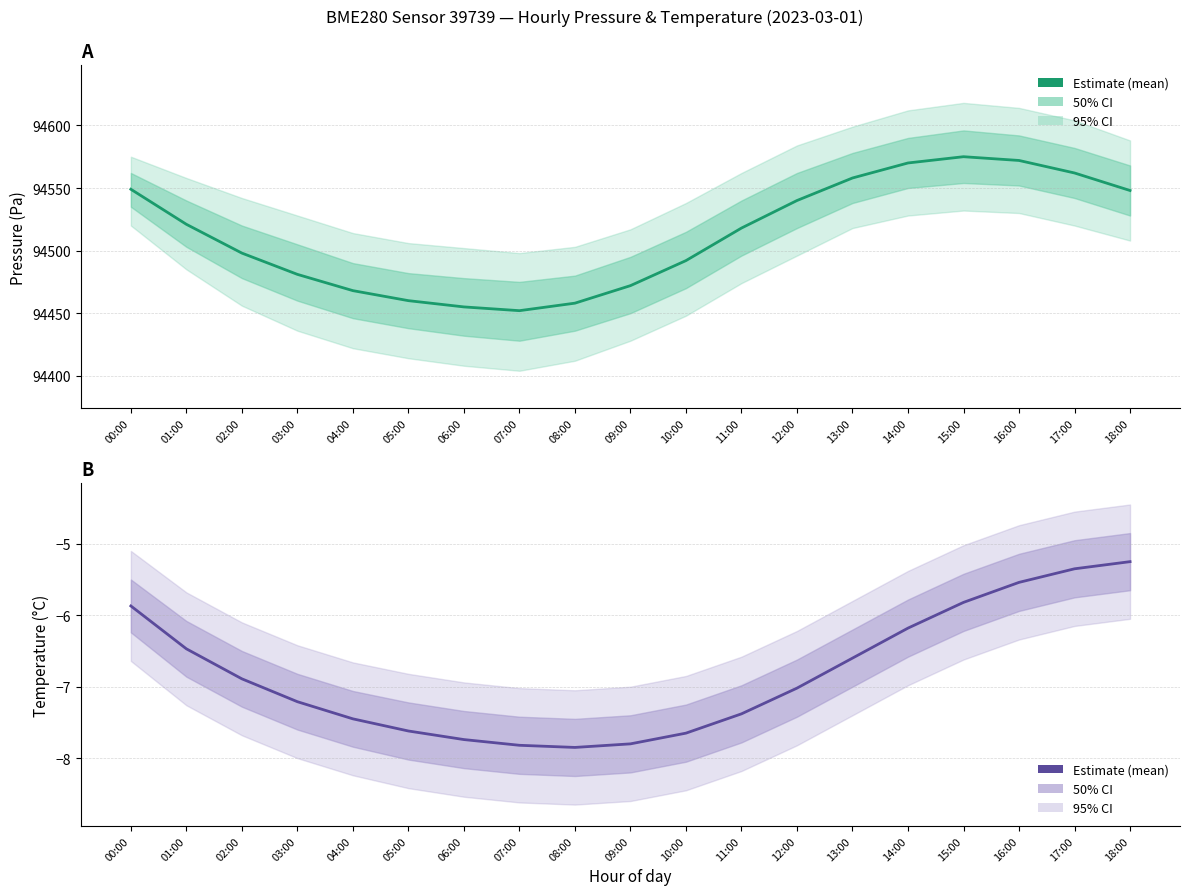

Rank the categories by value from highest to lowest.

18:00, 17:00, 16:00, 15:00, 00:00, 14:00, 01:00, 13:00, 02:00, 12:00, 03:00, 11:00, 04:00, 05:00, 10:00, 06:00, 09:00, 07:00, 08:00